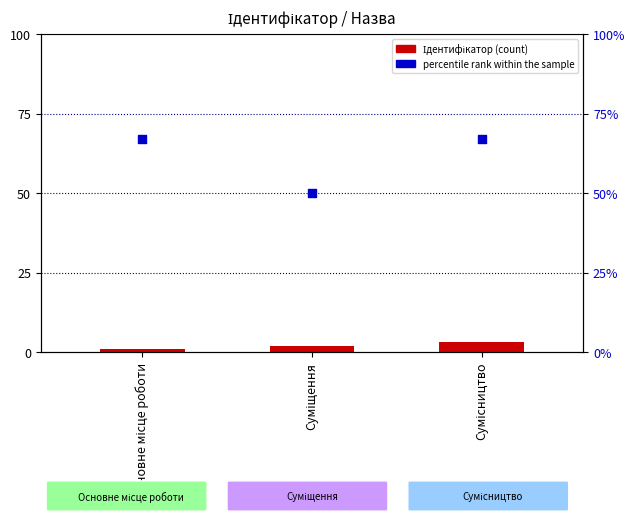

What is the total value across all series at Суміщення?

52